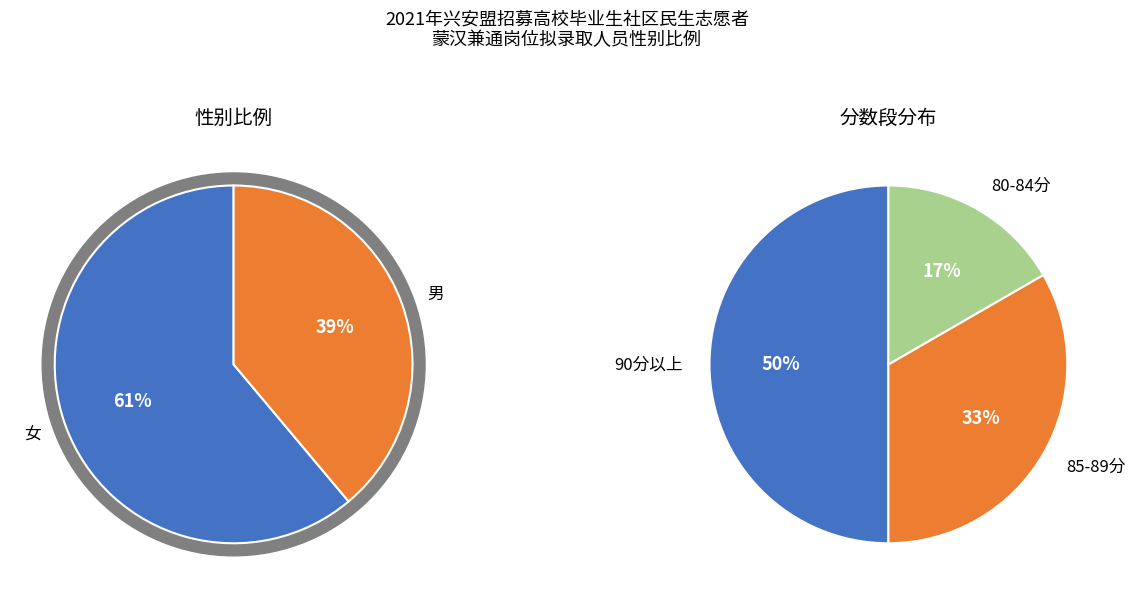

Is it true that 男 is 39% of the pie?

True